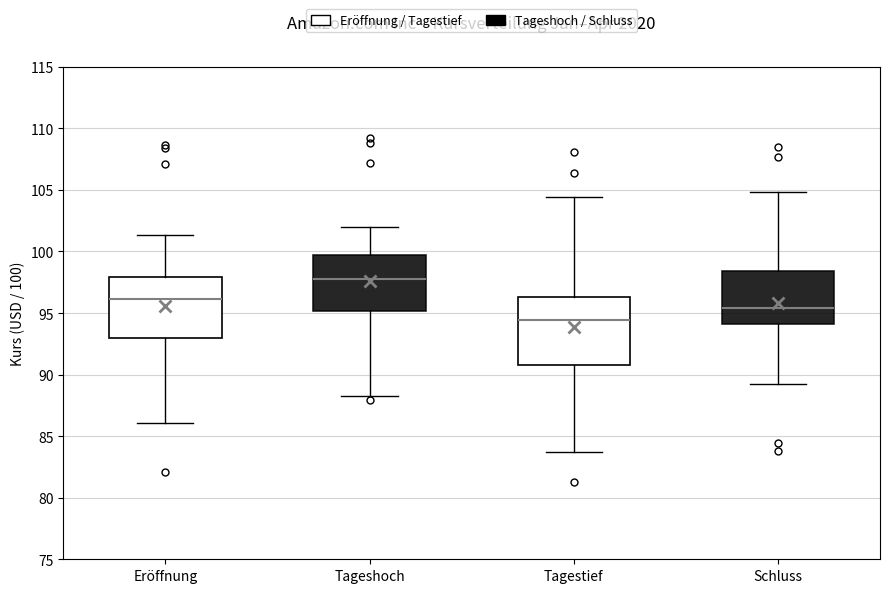

Which box is the tallest, from its lower edge to its upper edge?

Tagestief